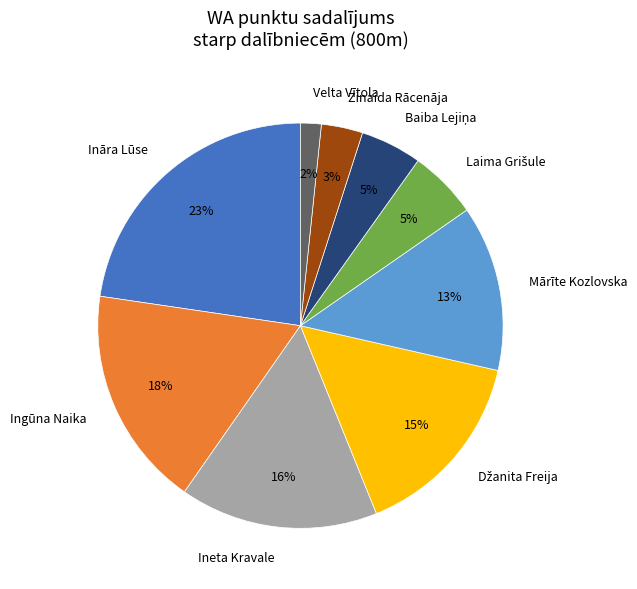

The Ingūna Naika slice represents 26% of the pie. True or false?

False